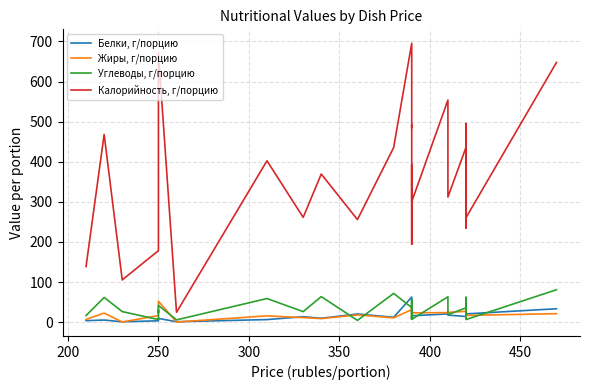

True or false: Жиры, г/порцию has more than 1 interior local peaks.

True